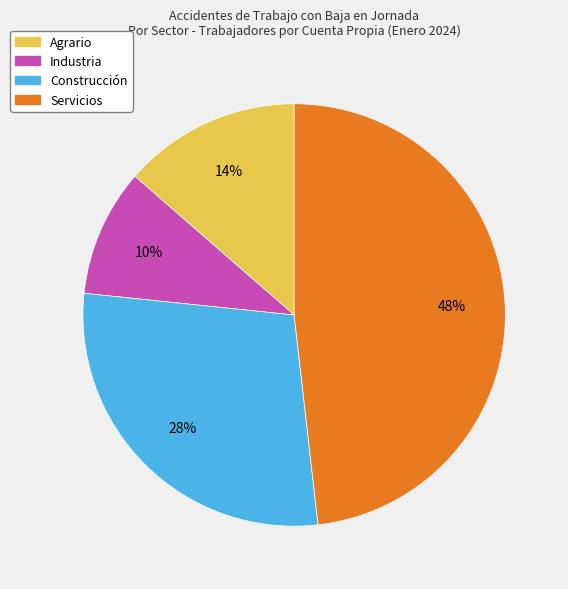

Do Agrario and Construcción together represent more than half of the pie?

No